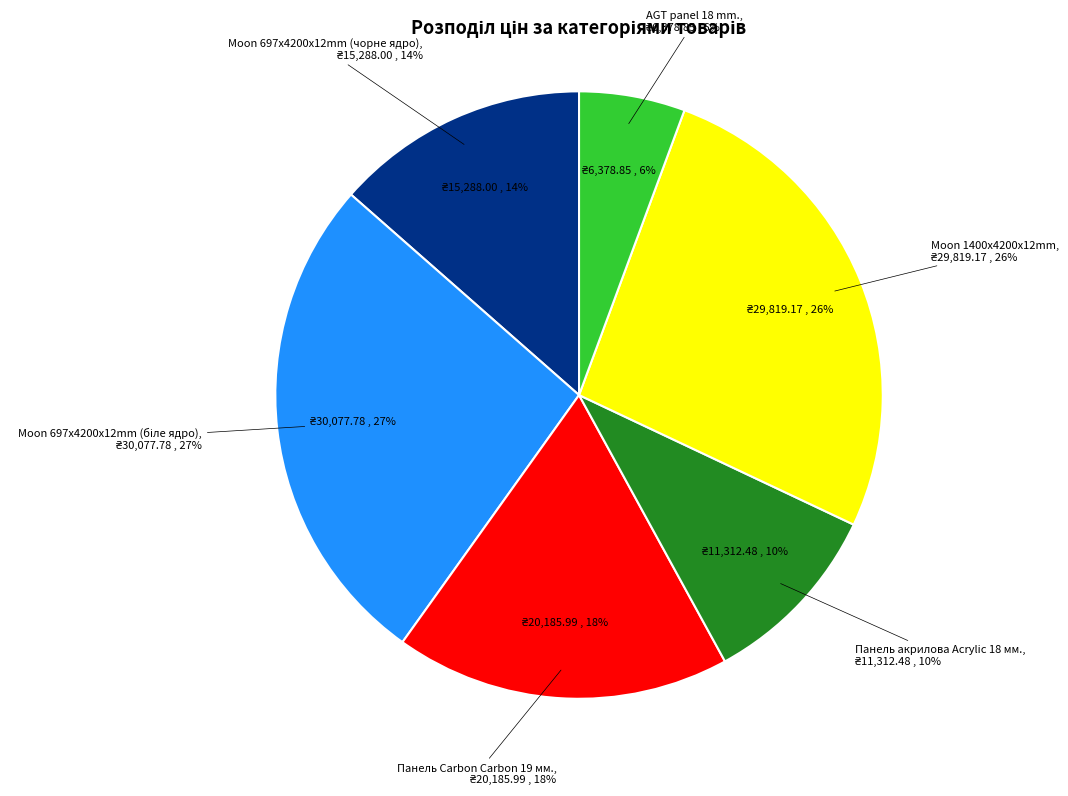

Is AGT panel 18 mm. the majority of the pie?

No